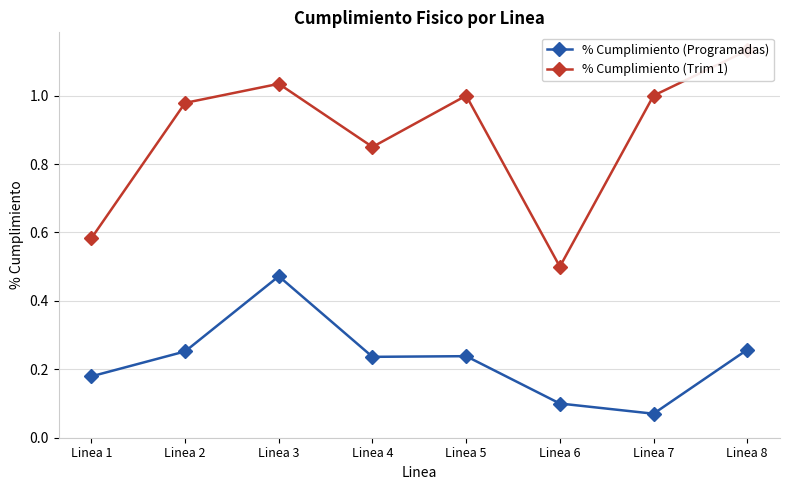

Rank the series by their average value, from highest to lowest.

% Cumplimiento (Trim 1), % Cumplimiento (Programadas)